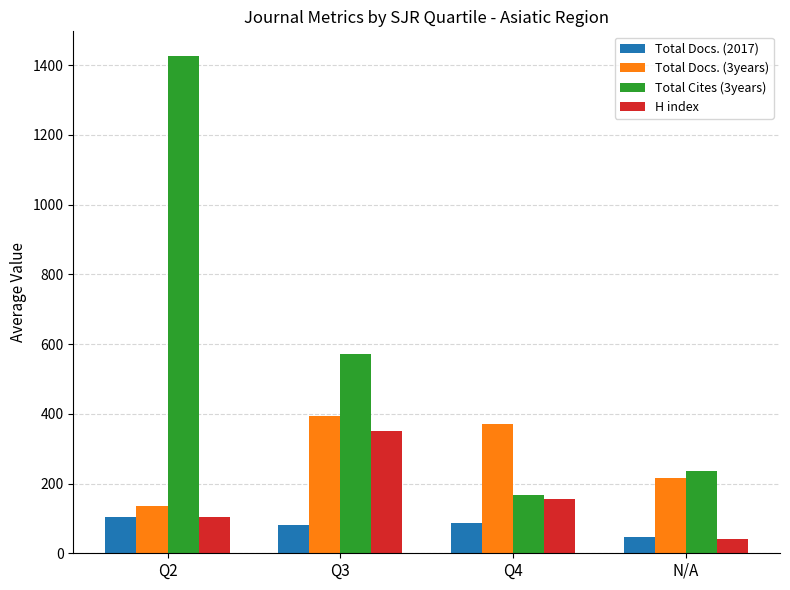

Is it true that Total Docs. (3years) equals 108 at Q4?

False